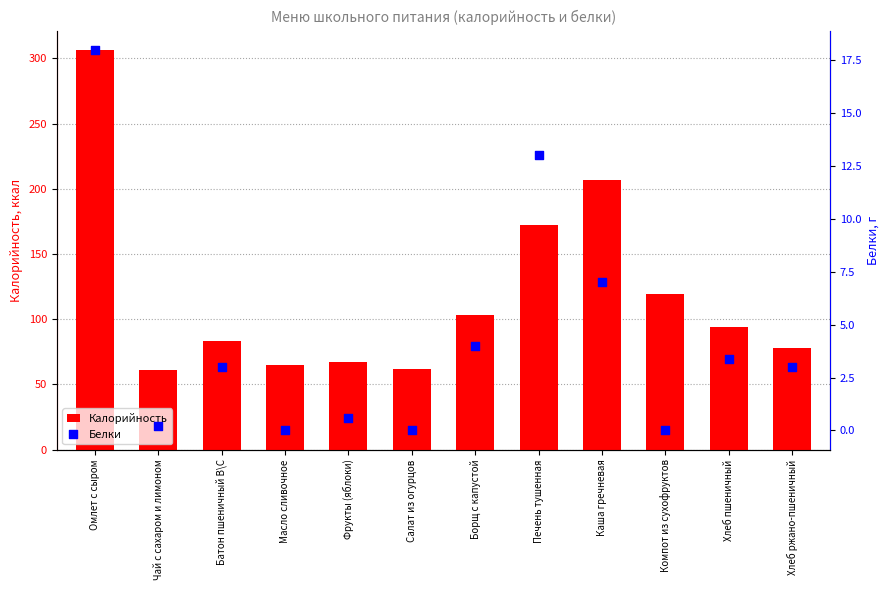

At which category is the sum across all series the highest?

Омлет с сыром